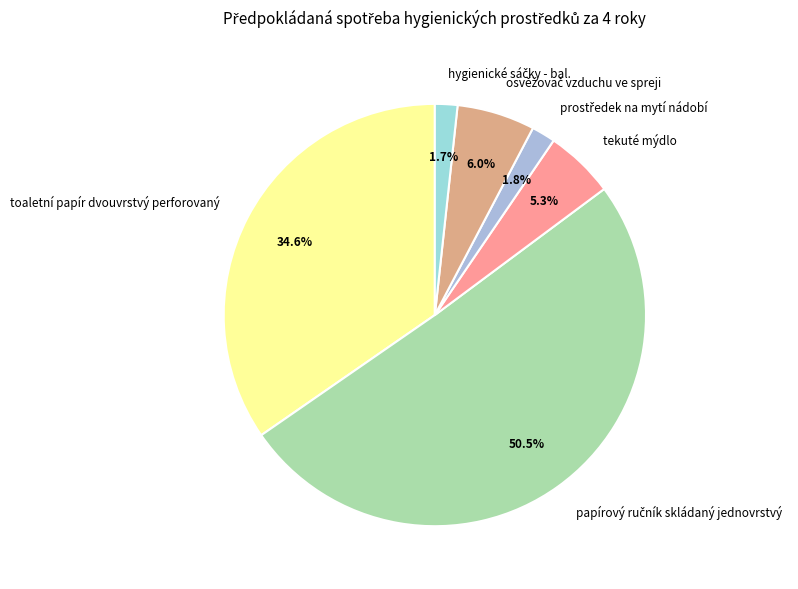

Is there any slice that represents more than half of the pie?

Yes